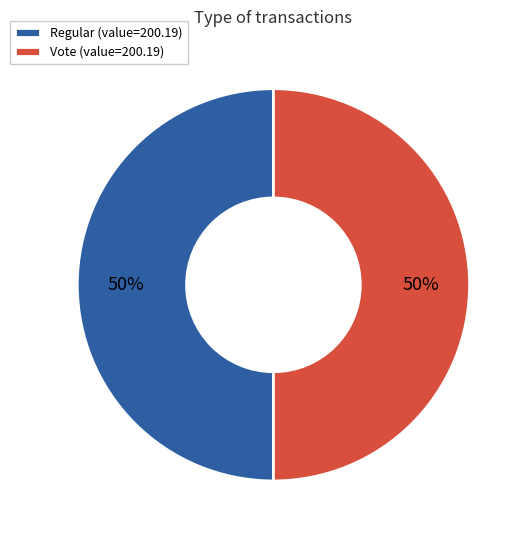

What is the ratio of the value at Regular (value=200.19) to the value at Vote (value=200.19)?

1.0